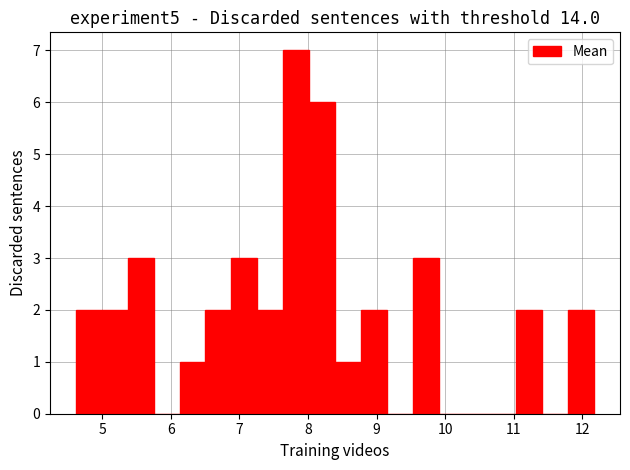

Around what value on the x-axis is the tallest bar? Give the approximate position of its centre, as read against the axis.

7.8